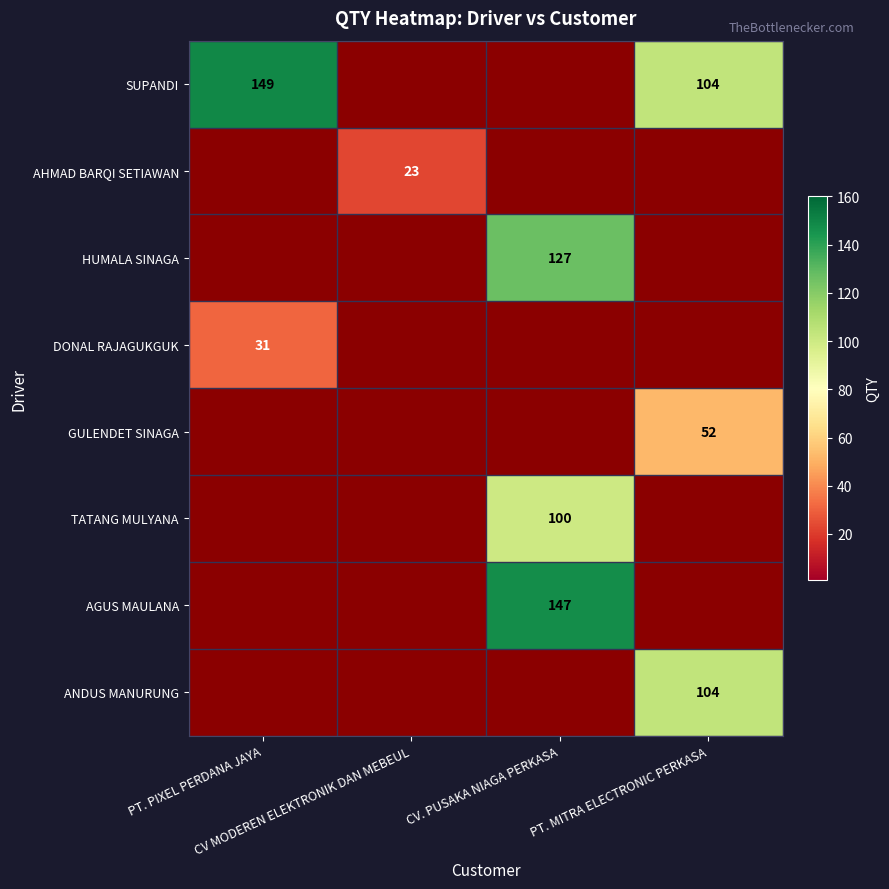

Is the value of AHMAD BARQI SETIAWAN at PT. PIXEL PERDANA JAYA greater than the value of ANDUS MANURUNG at CV MODEREN ELEKTRONIK DAN MEBEUL?

No